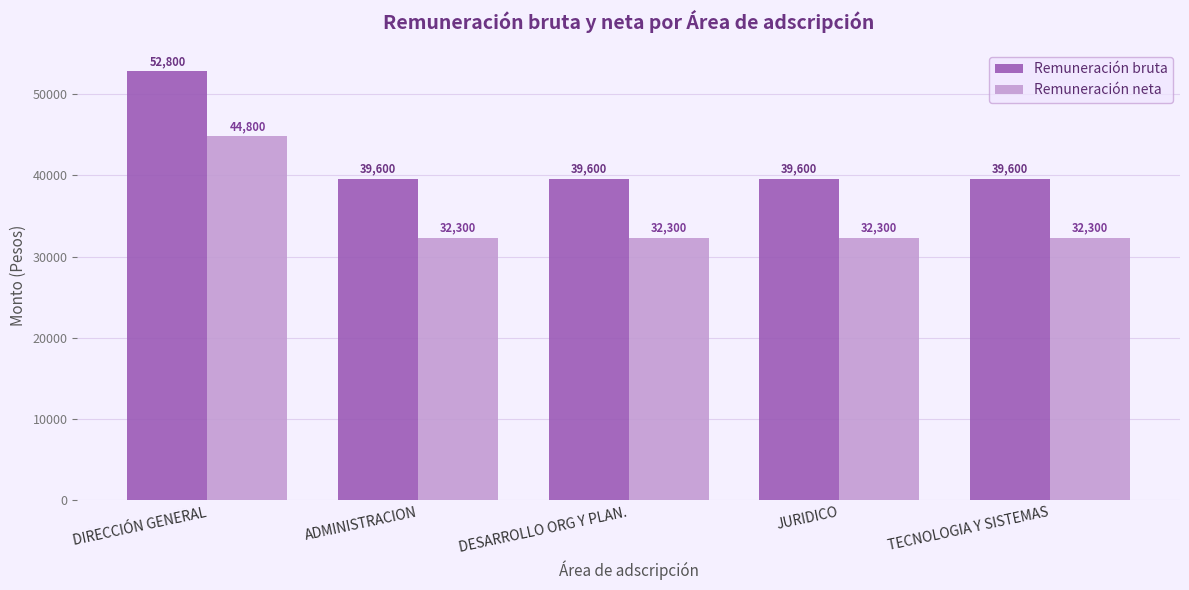

What are all the series names shown in the legend?

Remuneración bruta, Remuneración neta